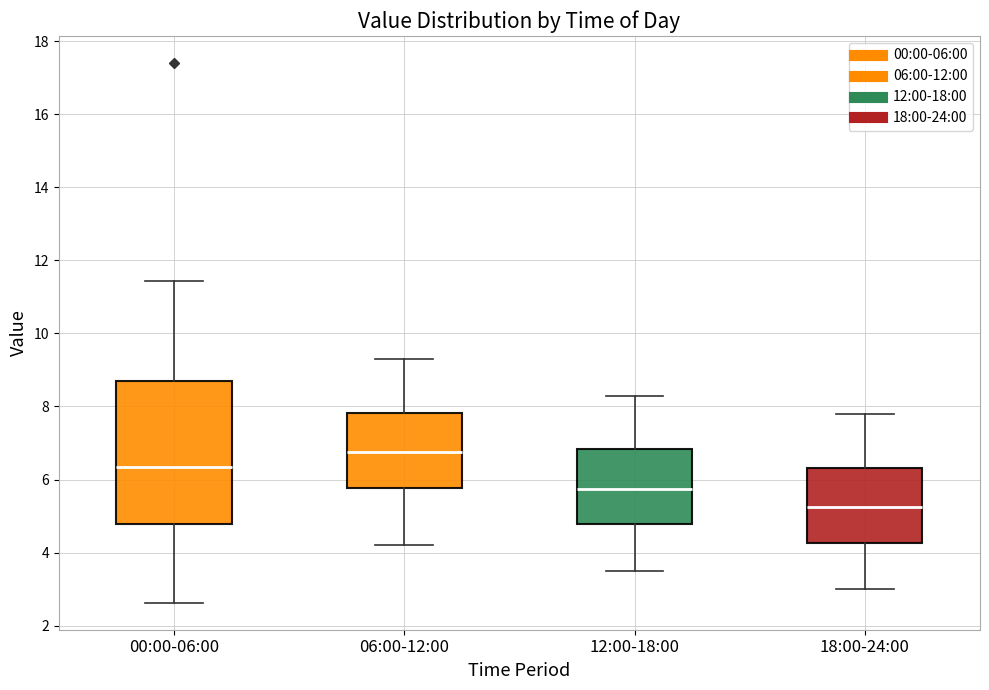

Reading left to right, read every box against the y-axis: the position of its median line, the range the box covers, and the ends of its whiskers. The values are not printed on the chart, so give them approximately, as read against the axis.

00:00-06:00: median 6.4, box 4.8 to 8.6, whiskers 2.6 to 11.4
06:00-12:00: median 6.8, box 5.8 to 7.8, whiskers 4.2 to 9.4
12:00-18:00: median 5.8, box 4.8 to 6.8, whiskers 3.6 to 8.4
18:00-24:00: median 5.2, box 4.2 to 6.4, whiskers 3.0 to 7.8